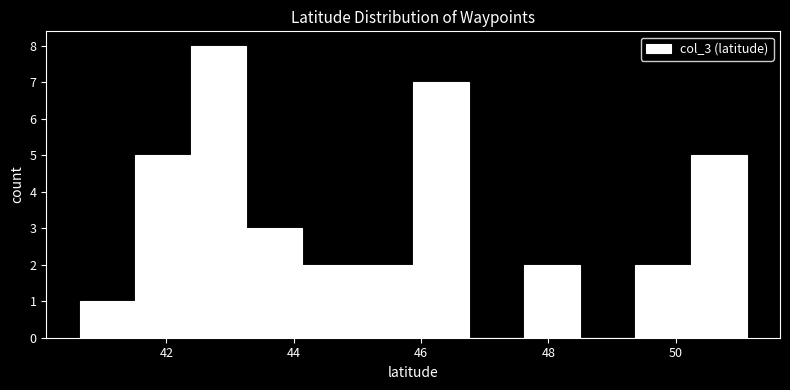

Reading left to right, transcribe this chart: for each bar, give the range it covers on the x-axis and its height. Neither the bar edges nor the heights are printed on the chart, so give them approximately, as read against the axes.

40.6 to 41.6: 1
41.6 to 42.4: 5
42.4 to 43.2: 8
43.2 to 44.2: 3
44.2 to 45.0: 2
45.0 to 45.8: 2
45.8 to 46.8: 7
46.8 to 47.6: 0
47.6 to 48.4: 2
48.4 to 49.4: 0
49.4 to 50.2: 2
50.2 to 51.2: 5